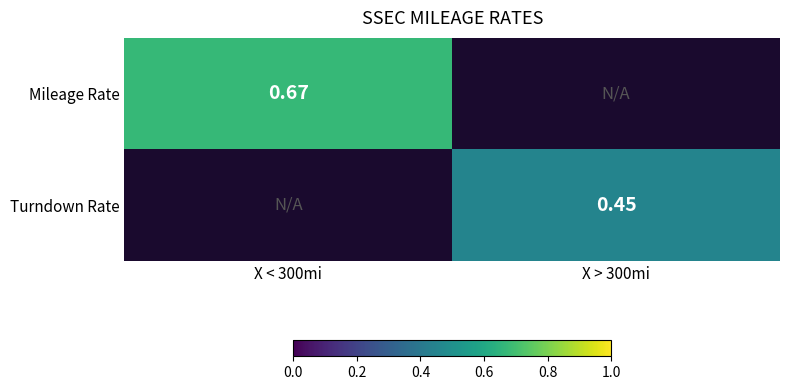

What is the smallest value displayed?

0.5